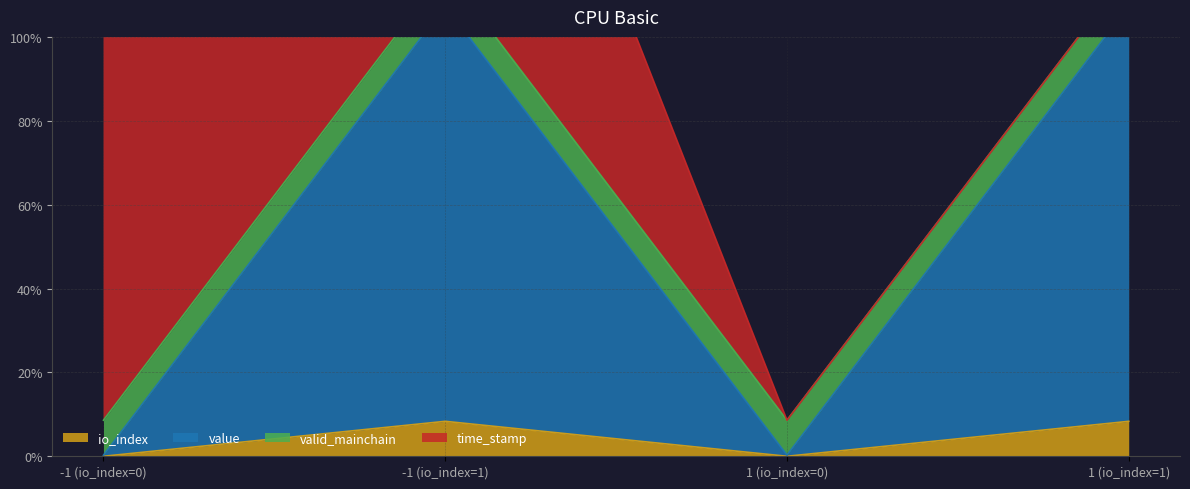

How many values in the io_index series exceed 8?

2